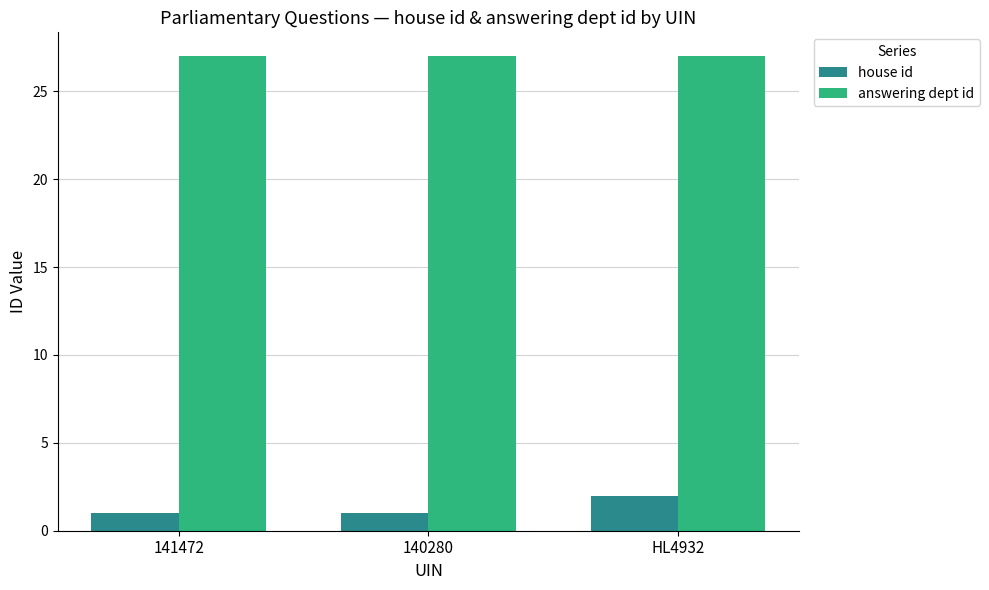

Reading left to right, what are all the values shown in this chart?

house id: 1	1	2
answering dept id: 27	27	27